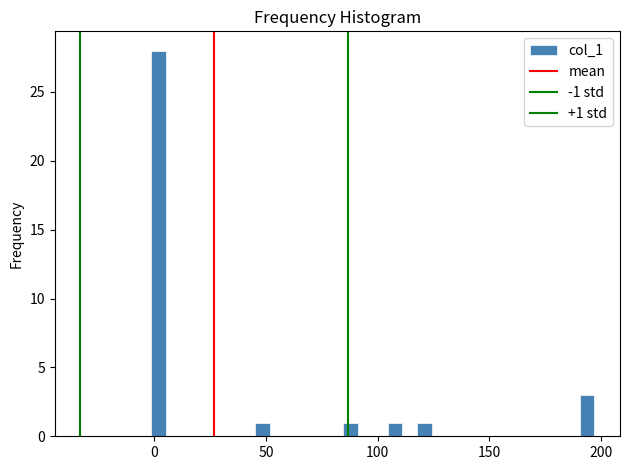

Read against the x-axis, roughly where is the centre of the tallest bar?

0